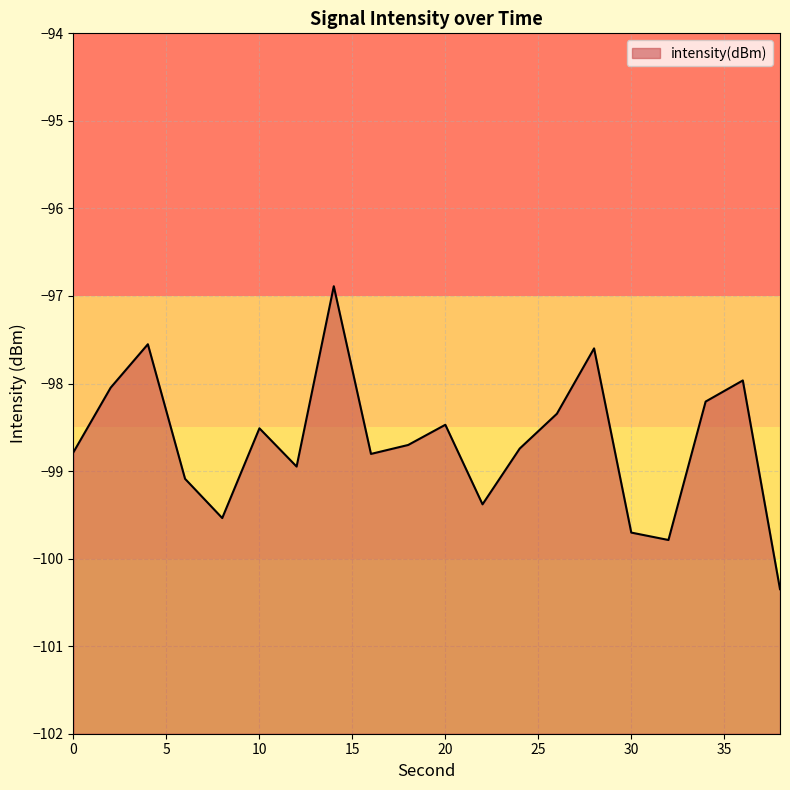

What is the sum of the values at 26 and 22?

-197.7